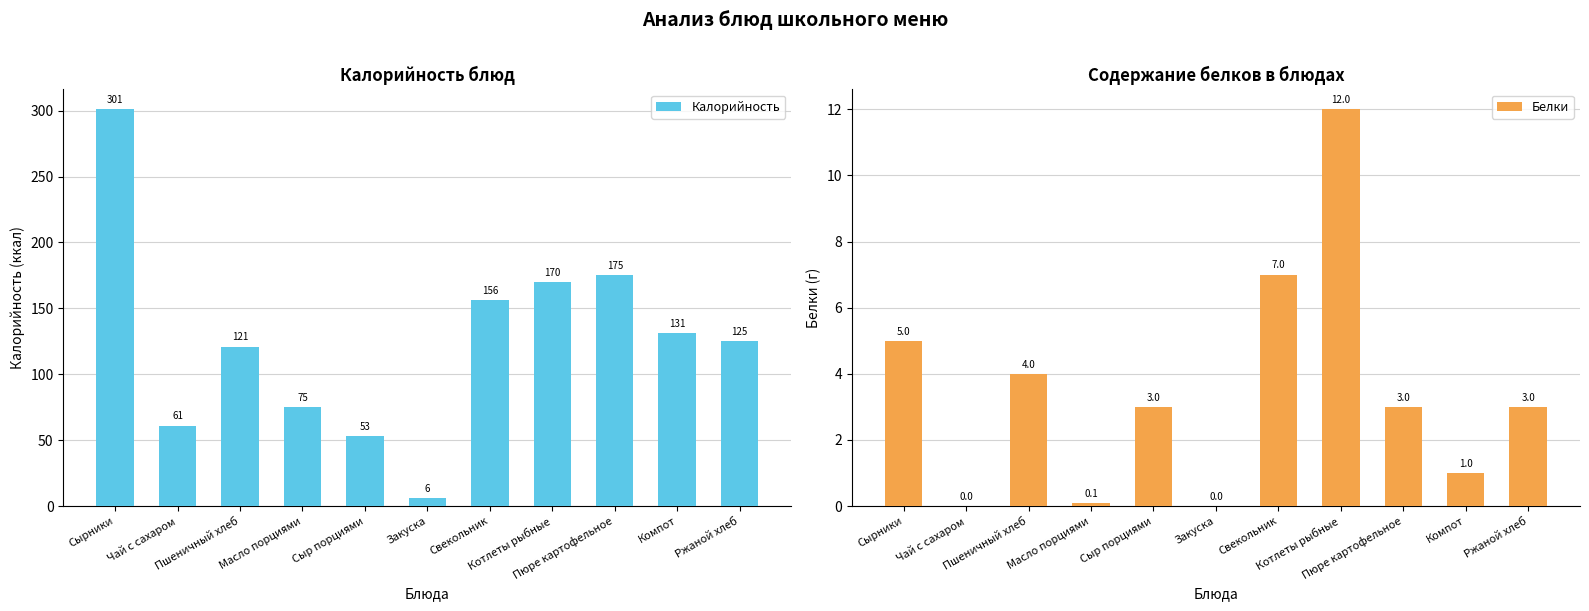

What is the sum of the Белки values at Ржаной хлеб and Сырники?

8.0